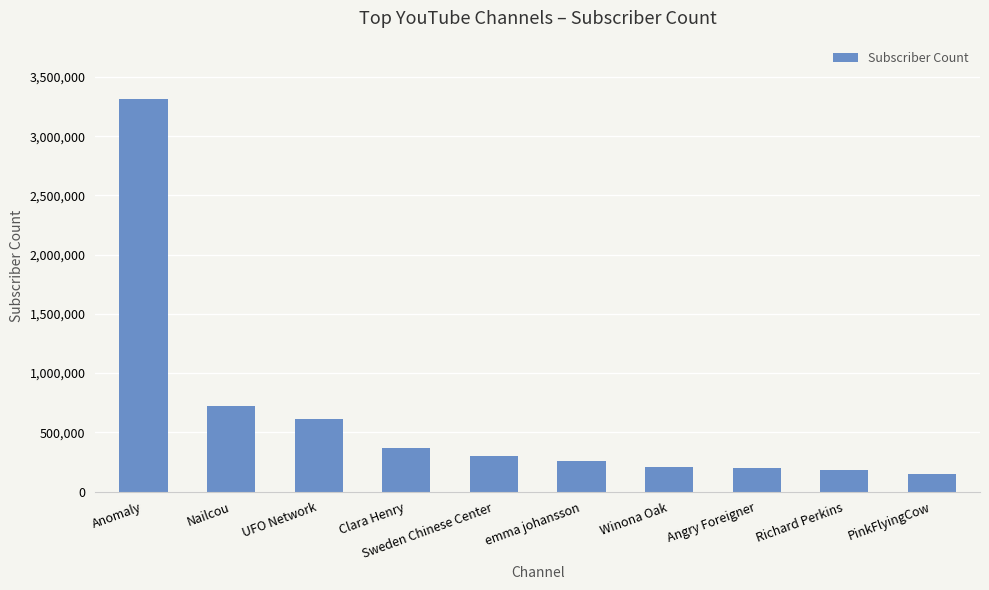

What position from the right is Angry Foreigner?

3